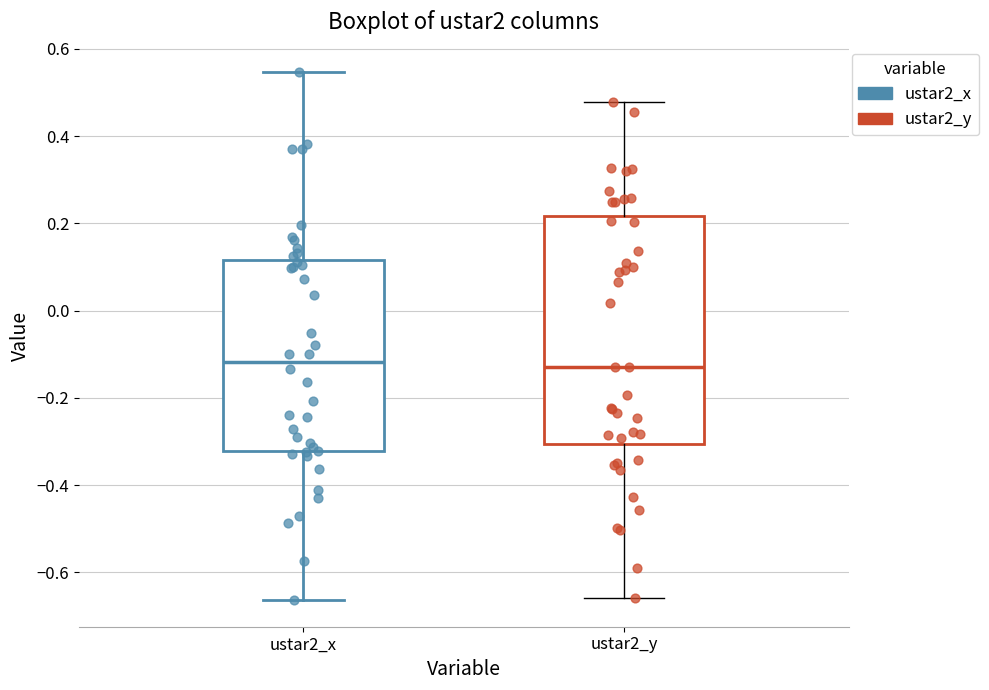

Comparing the boxes themselves (not the whiskers), which one is the tallest?

ustar2_y